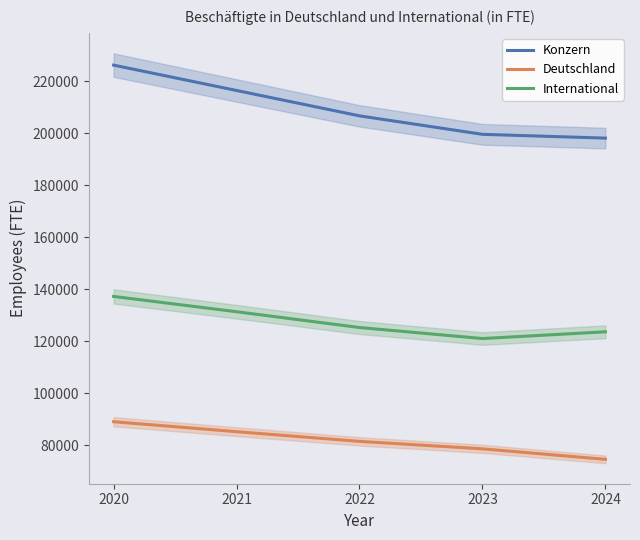

Rank the series at 2022 from lowest to highest value.

Deutschland, International, Konzern